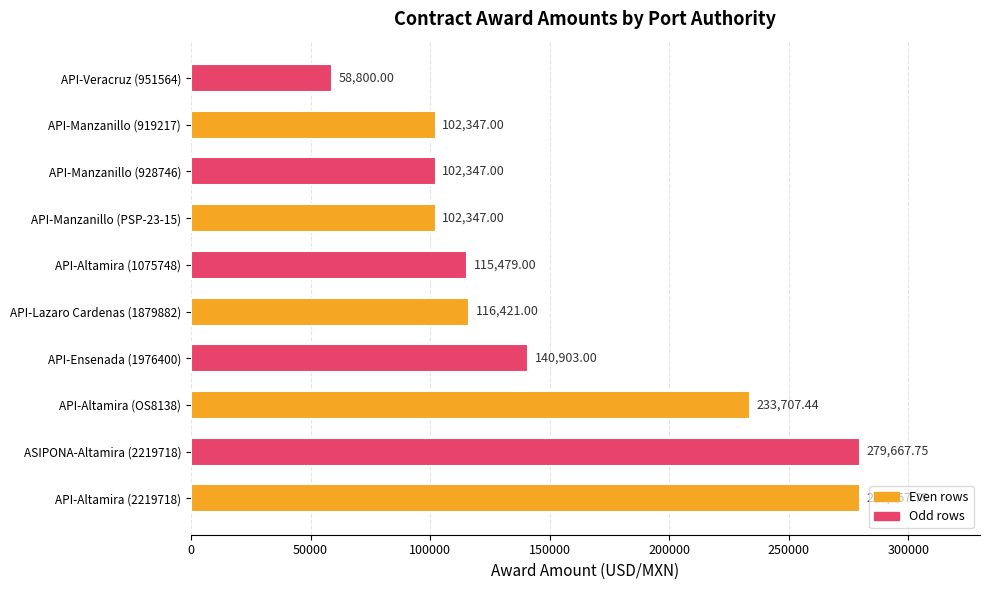

What is the difference between the values at API-Altamira (OS8138) and API-Altamira (1075748)?

118228.4